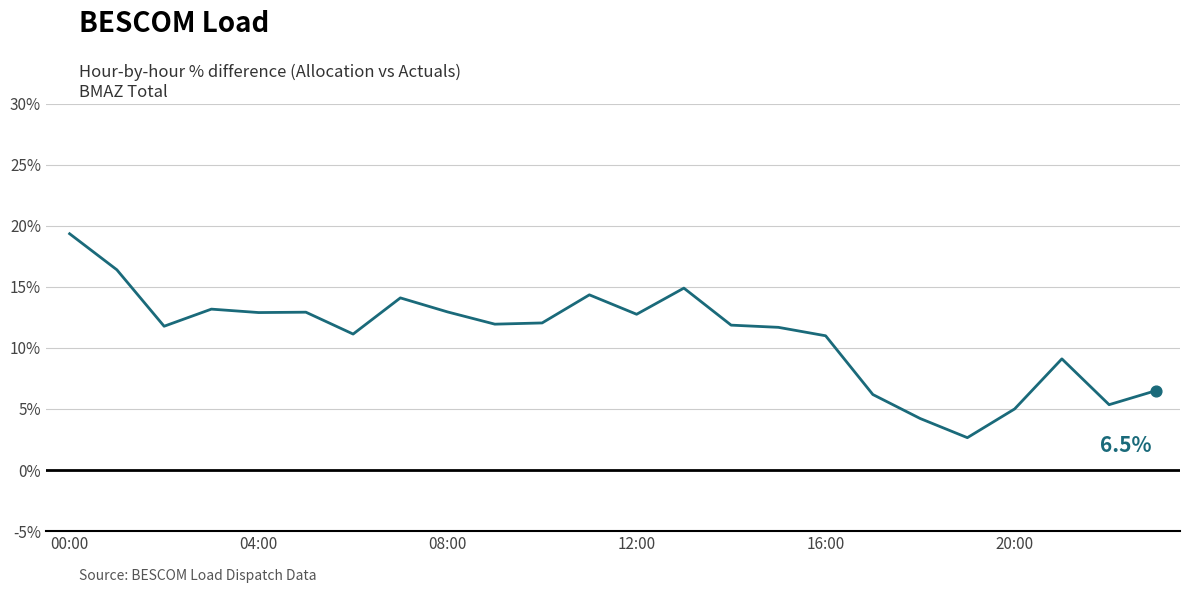

What is the maximum value shown in the chart?

19.3